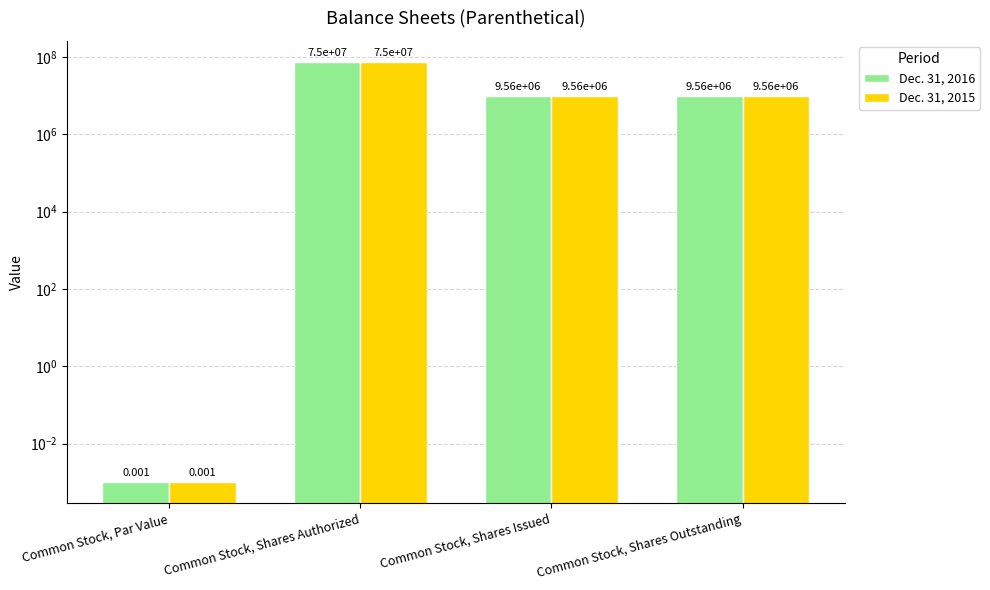

Is it true that Dec. 31, 2016 equals 75000000.0 at Common Stock, Shares Authorized?

True